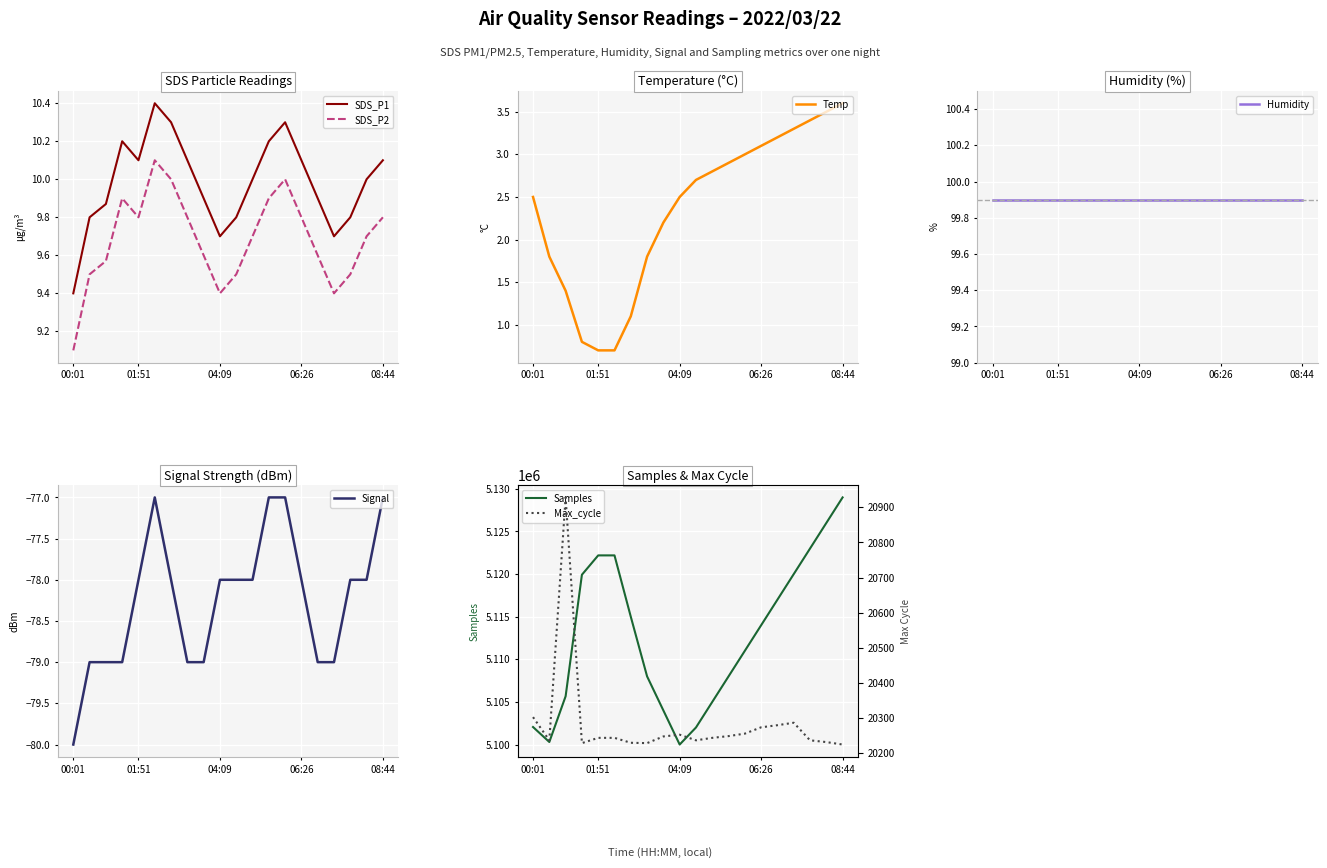

True or false: Temp and SDS_P2 cross at least once.

False